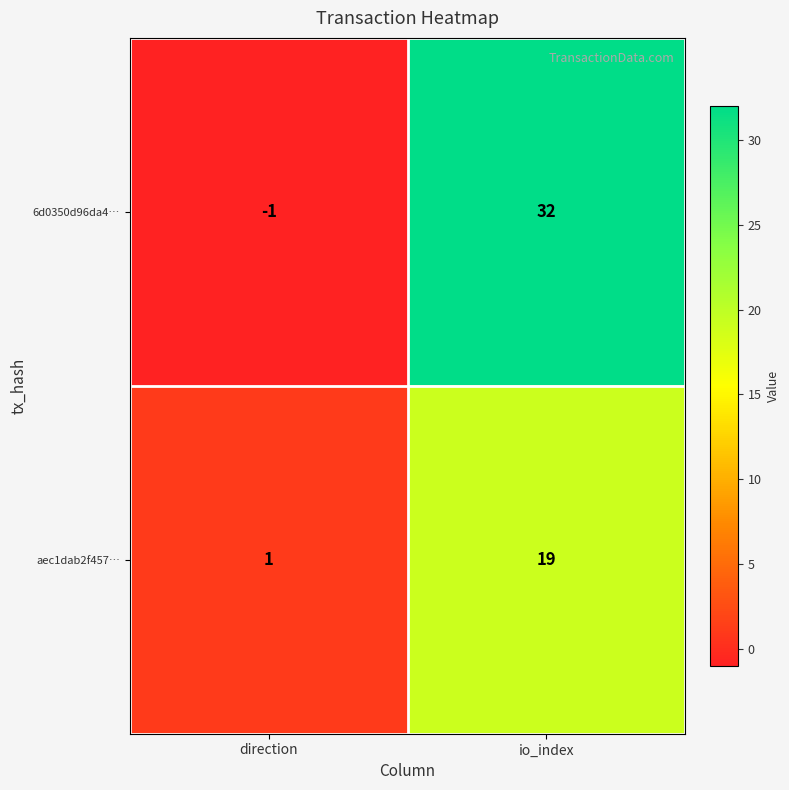

Which label corresponds to the largest value in the chart?

io_index